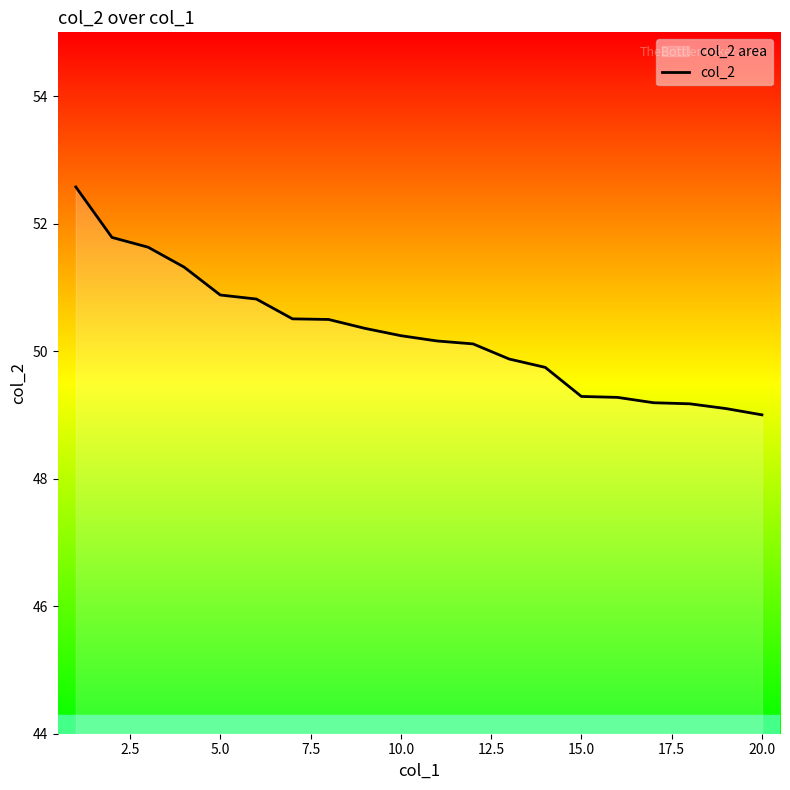

What is the minimum value shown in the chart?

49.0